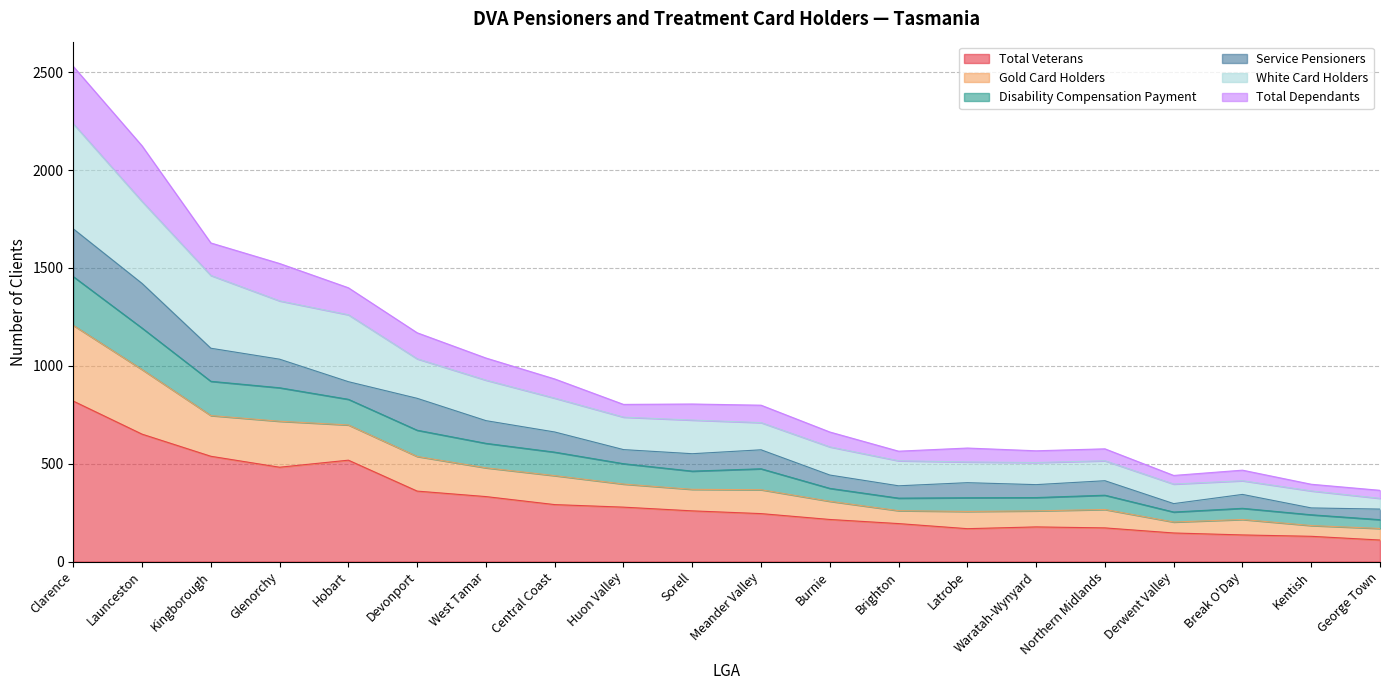

How many data points does each series have?

20